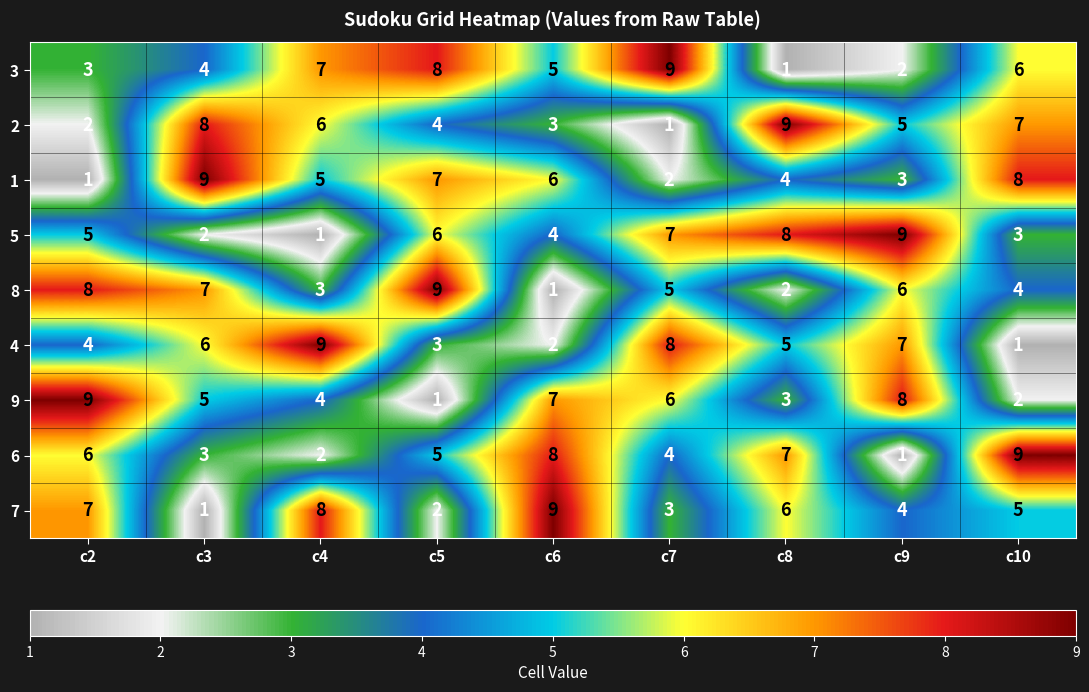

At which label does 7 reach its peak?

c6